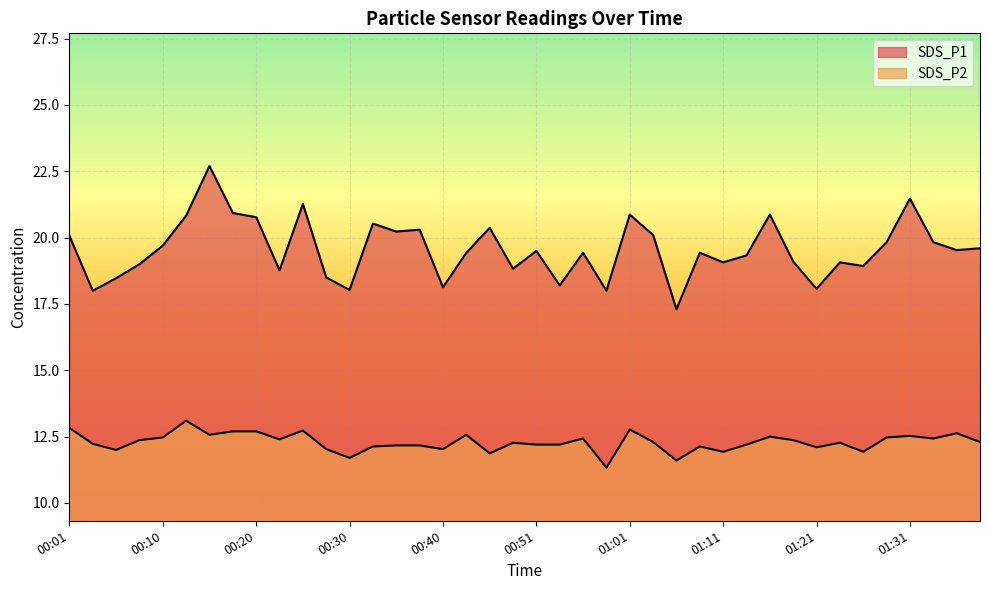

How many lines are shown in the chart?

2